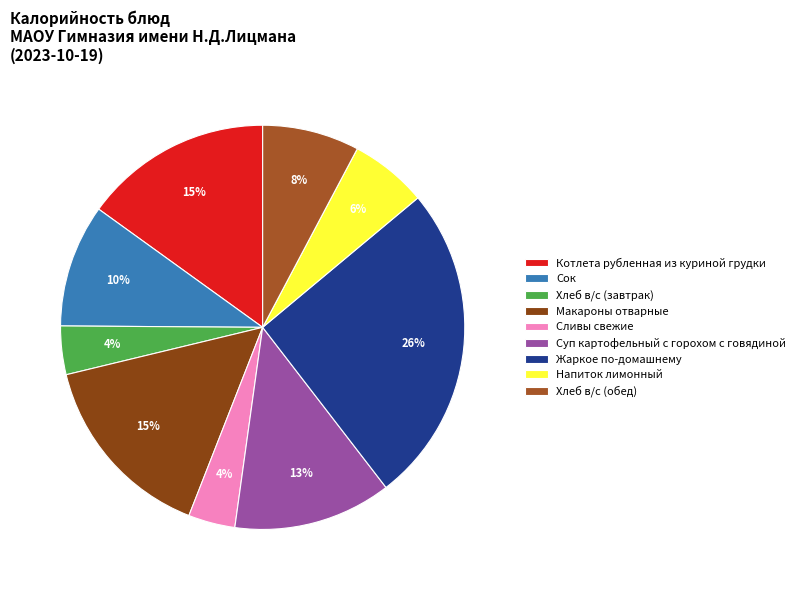

What portion of the pie excludes Сливы свежие?

96.3%